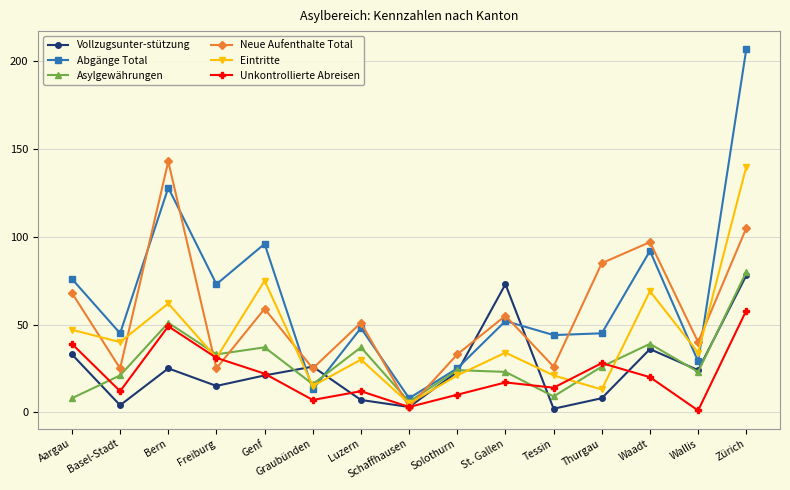

What is the difference between the maximum and minimum values in the Neue Aufenthalte Total series?

140